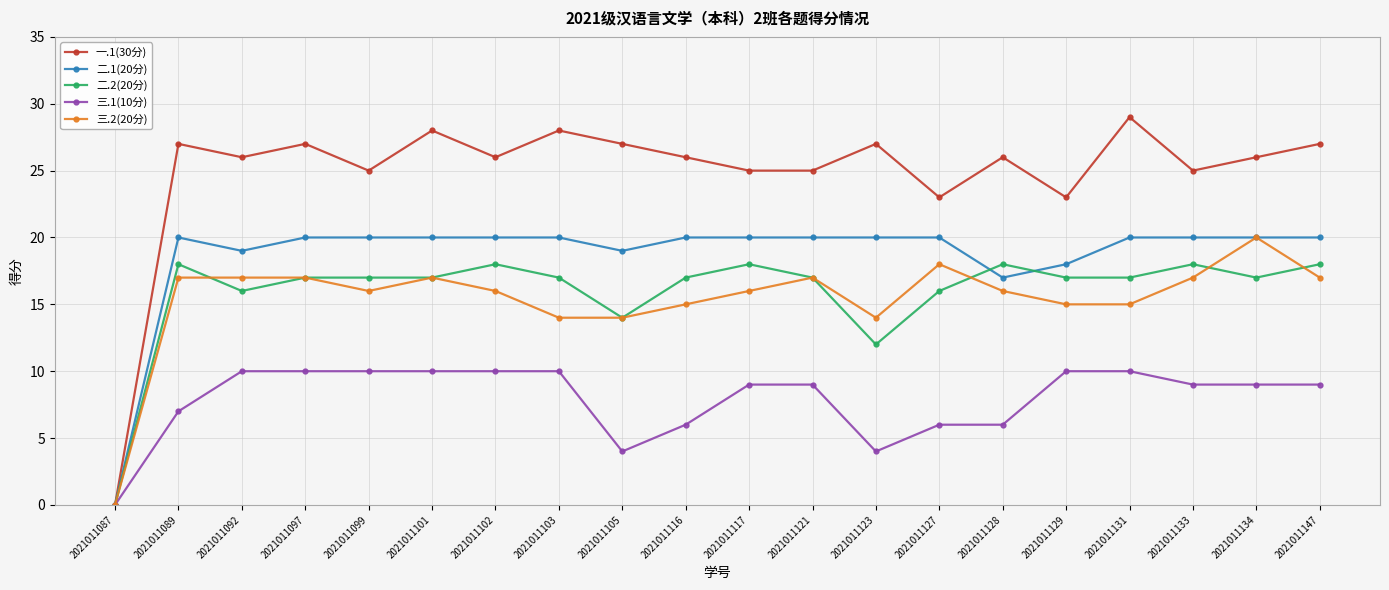

Reading right to left, list all the values displayed in this chart.

一.1(30分): 2021011147=27	2021011134=26	2021011133=25	2021011131=29	2021011129=23	2021011128=26	2021011127=23	2021011123=27	2021011121=25	2021011117=25	2021011116=26	2021011105=27	2021011103=28	2021011102=26	2021011101=28	2021011099=25	2021011097=27	2021011092=26	2021011089=27	2021011087=0
二.1(20分): 2021011147=20	2021011134=20	2021011133=20	2021011131=20	2021011129=18	2021011128=17	2021011127=20	2021011123=20	2021011121=20	2021011117=20	2021011116=20	2021011105=19	2021011103=20	2021011102=20	2021011101=20	2021011099=20	2021011097=20	2021011092=19	2021011089=20	2021011087=0
二.2(20分): 2021011147=18	2021011134=17	2021011133=18	2021011131=17	2021011129=17	2021011128=18	2021011127=16	2021011123=12	2021011121=17	2021011117=18	2021011116=17	2021011105=14	2021011103=17	2021011102=18	2021011101=17	2021011099=17	2021011097=17	2021011092=16	2021011089=18	2021011087=0
三.1(10分): 2021011147=9	2021011134=9	2021011133=9	2021011131=10	2021011129=10	2021011128=6	2021011127=6	2021011123=4	2021011121=9	2021011117=9	2021011116=6	2021011105=4	2021011103=10	2021011102=10	2021011101=10	2021011099=10	2021011097=10	2021011092=10	2021011089=7	2021011087=0
三.2(20分): 2021011147=17	2021011134=20	2021011133=17	2021011131=15	2021011129=15	2021011128=16	2021011127=18	2021011123=14	2021011121=17	2021011117=16	2021011116=15	2021011105=14	2021011103=14	2021011102=16	2021011101=17	2021011099=16	2021011097=17	2021011092=17	2021011089=17	2021011087=0